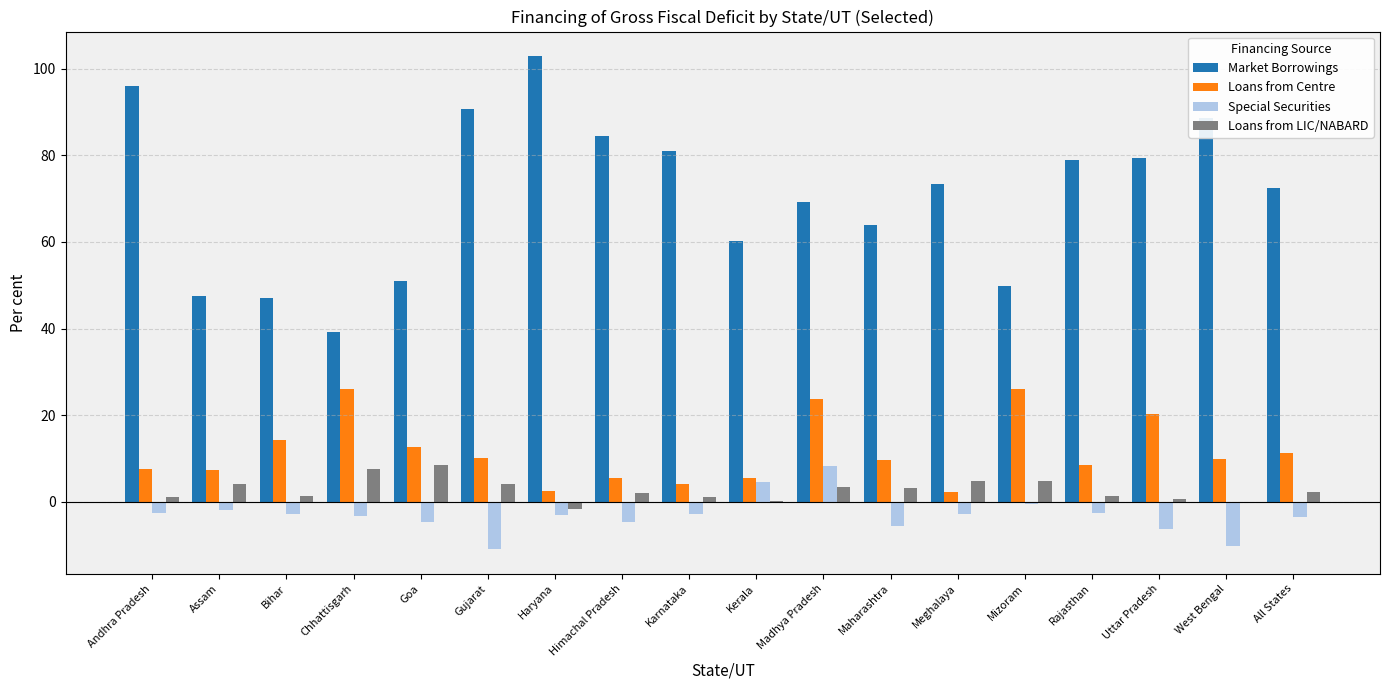

What is the sum of the Loans from Centre values at Haryana and Uttar Pradesh?

22.9